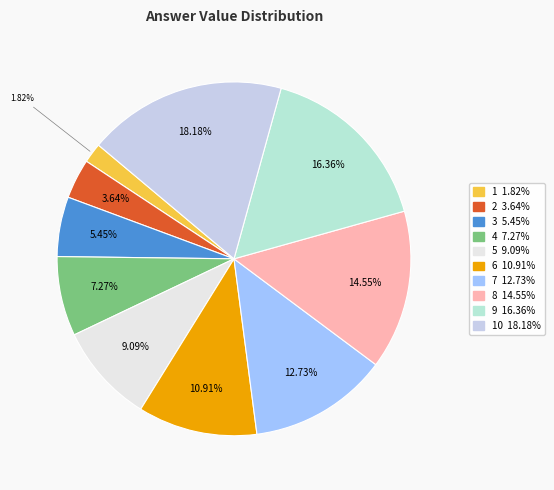

Count the number of slices in the pie.

10